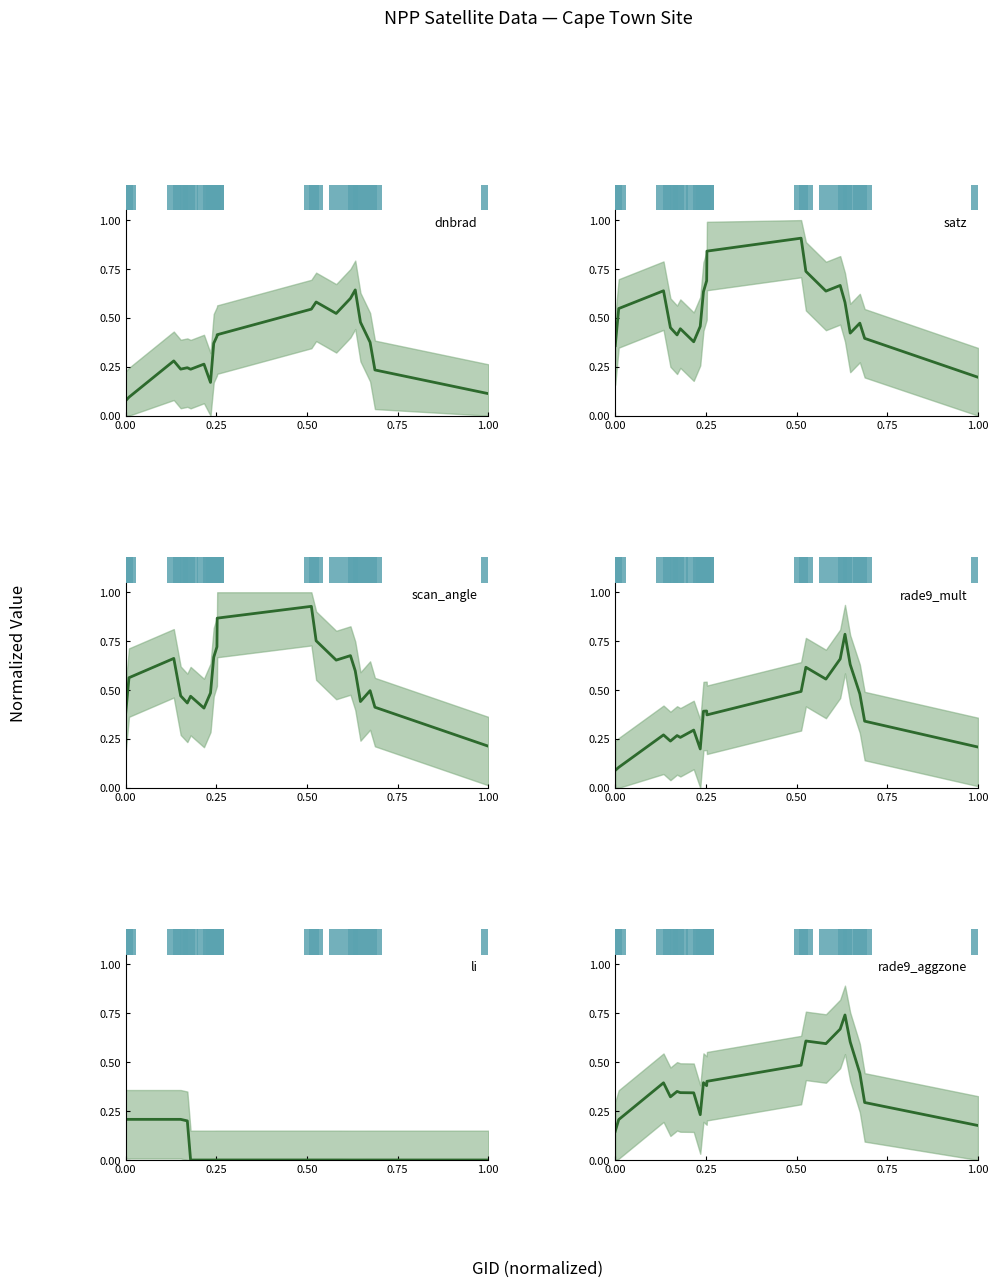

Which series has the largest total across all categories?

scan_angle